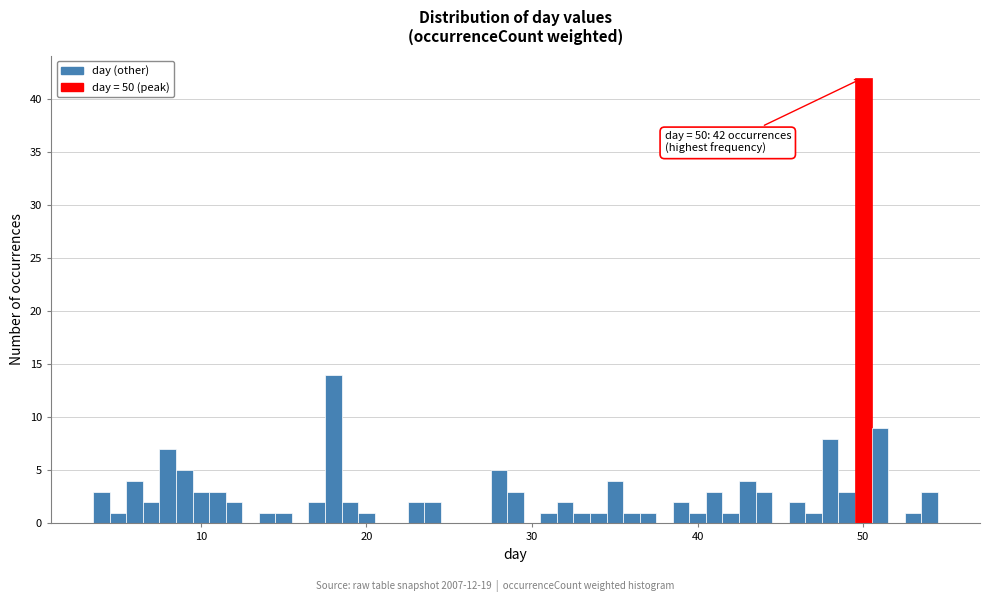

Around what value on the x-axis is the tallest bar? Give the approximate position of its centre, as read against the axis.

50